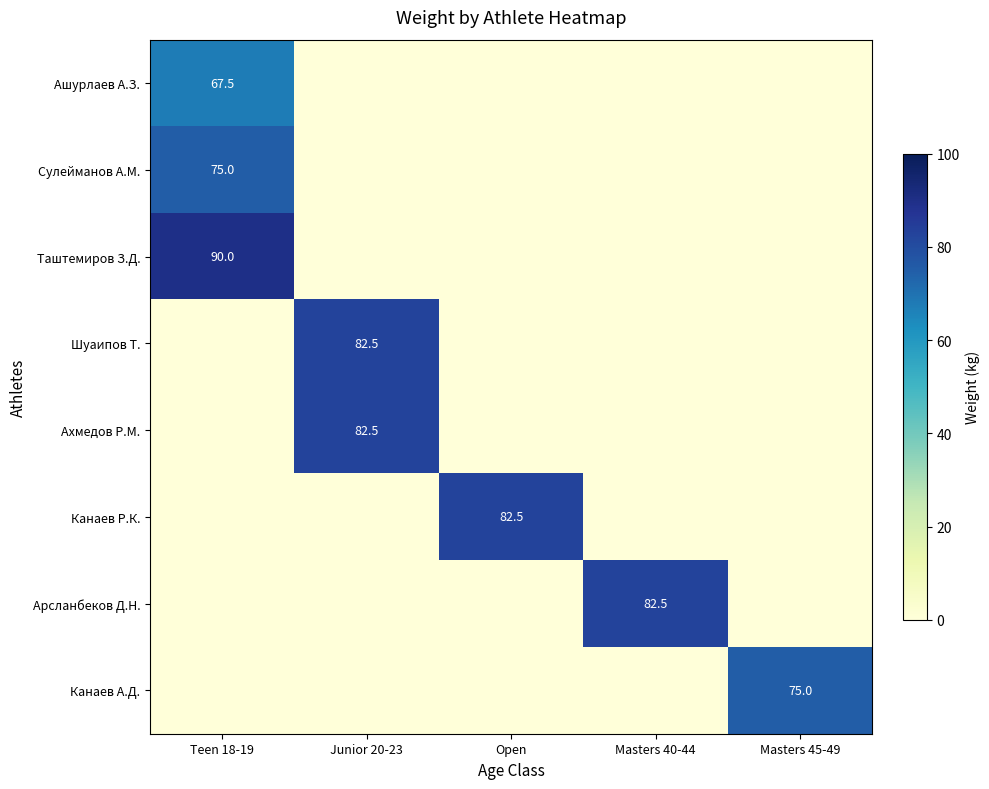

True or false: Ашурлаев А.З. has a value of 26.4 at Junior 20-23.

False